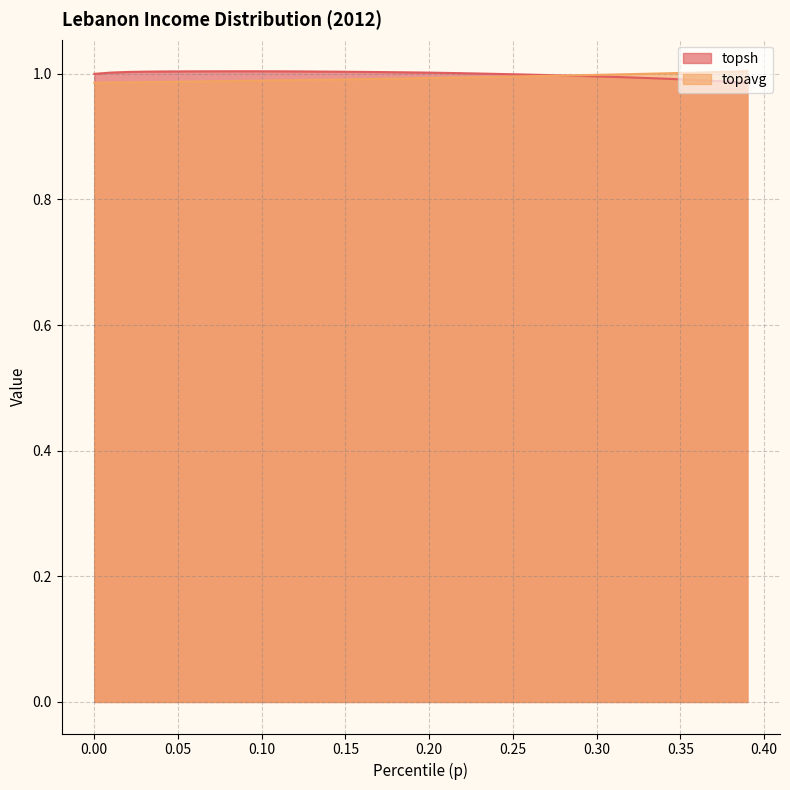

Which has a higher value, 0.37 or 0.24?

0.24